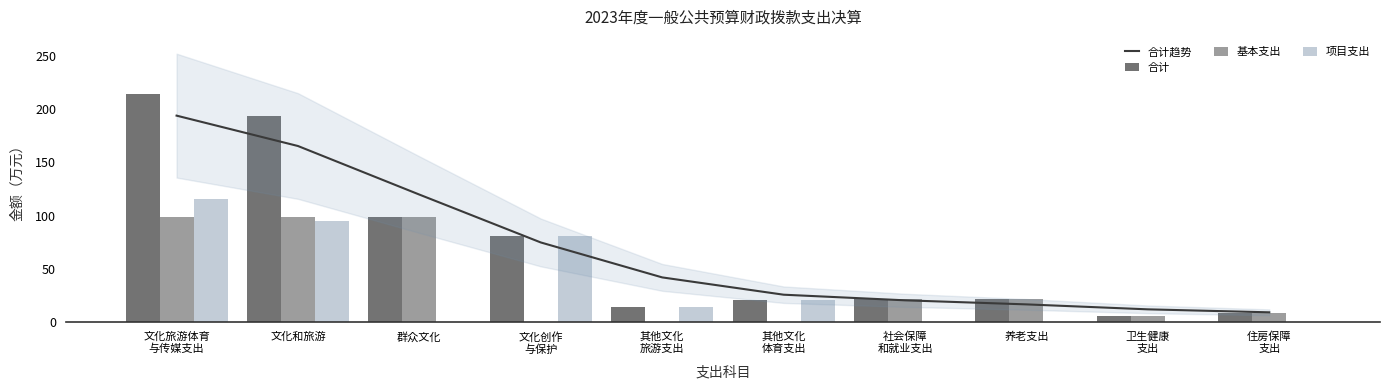

Reading right to left, list all the values displayed in this chart.

合计趋势: 住房保障
支出=9.2	卫生健康
支出=12.0	养老支出=16.7	社会保障
和就业支出=20.5	其他文化
体育支出=25.7	其他文化
旅游支出=42.0	文化创作
与保护=74.8	群众文化=119.7	文化和旅游=165.3	文化旅游体育
与传媒支出=193.9
合计: 住房保障
支出=8.8	卫生健康
支出=5.4	养老支出=22.0	社会保障
和就业支出=22.0	其他文化
体育支出=21.0	其他文化
旅游支出=14.0	文化创作
与保护=80.7	群众文化=98.5	文化和旅游=193.2	文化旅游体育
与传媒支出=214.2
基本支出: 住房保障
支出=8.8	卫生健康
支出=5.4	养老支出=22.0	社会保障
和就业支出=22.0	其他文化
体育支出=0.0	其他文化
旅游支出=0.0	文化创作
与保护=0.0	群众文化=98.5	文化和旅游=98.5	文化旅游体育
与传媒支出=98.5
项目支出: 住房保障
支出=0.0	卫生健康
支出=0.0	养老支出=0.0	社会保障
和就业支出=0.0	其他文化
体育支出=21.0	其他文化
旅游支出=14.0	文化创作
与保护=80.7	群众文化=0.0	文化和旅游=94.8	文化旅游体育
与传媒支出=115.8